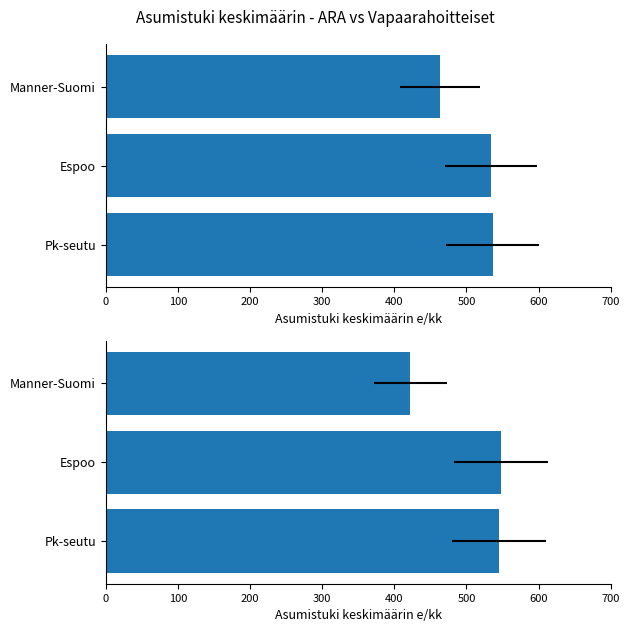

What is the average value of the Vapaarahoitteiset vuokra-asunnot series?

505.0